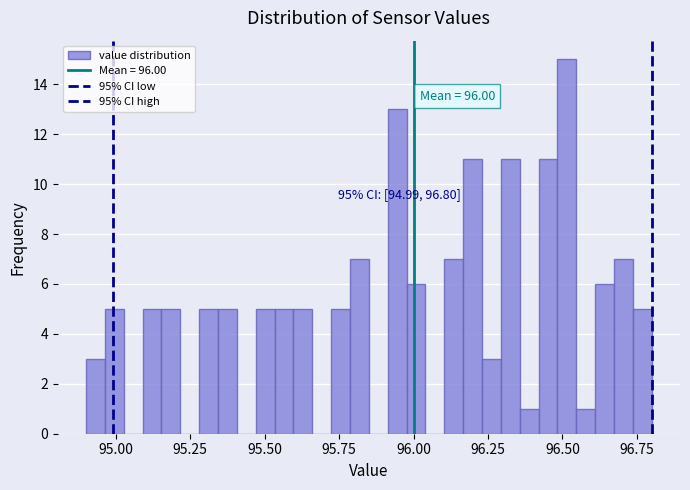

Around what value on the x-axis is the tallest bar? Give the approximate position of its centre, as read against the axis.

96.50